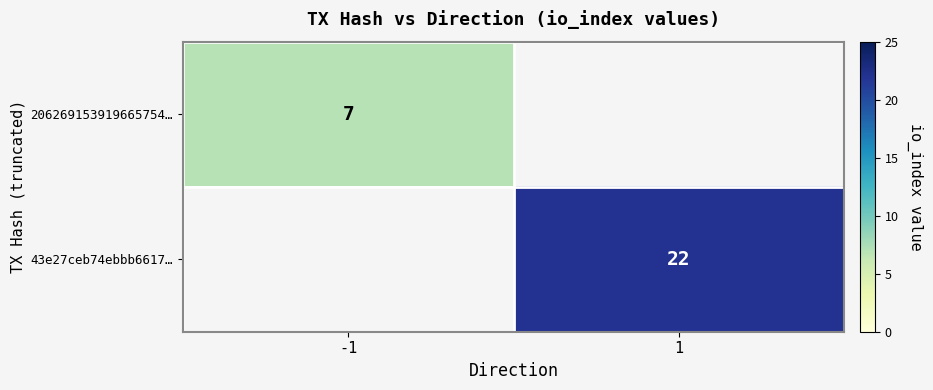

What is the maximum value shown in the chart?

22